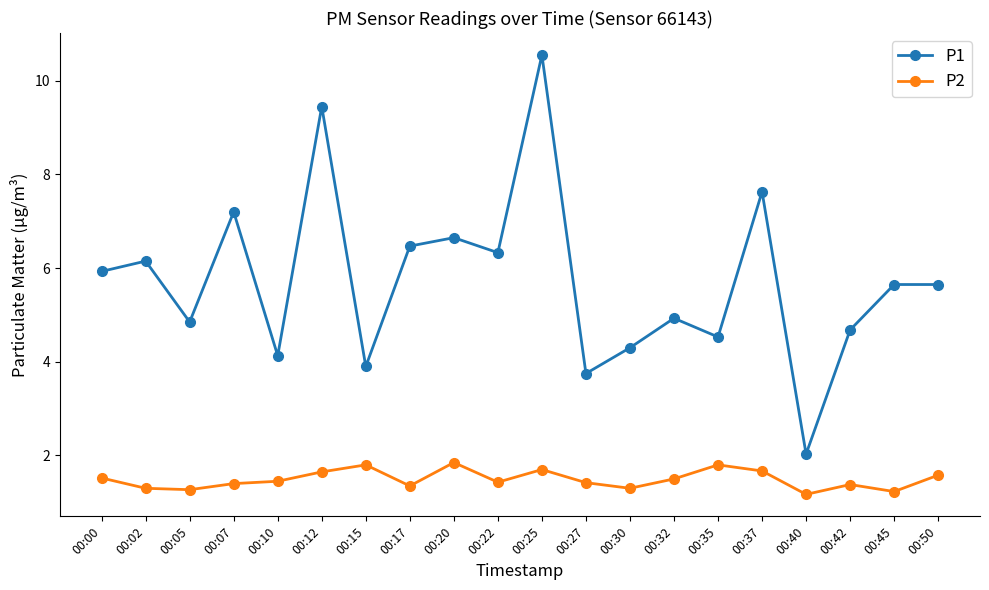

Rank the series by their average value, from lowest to highest.

P2, P1